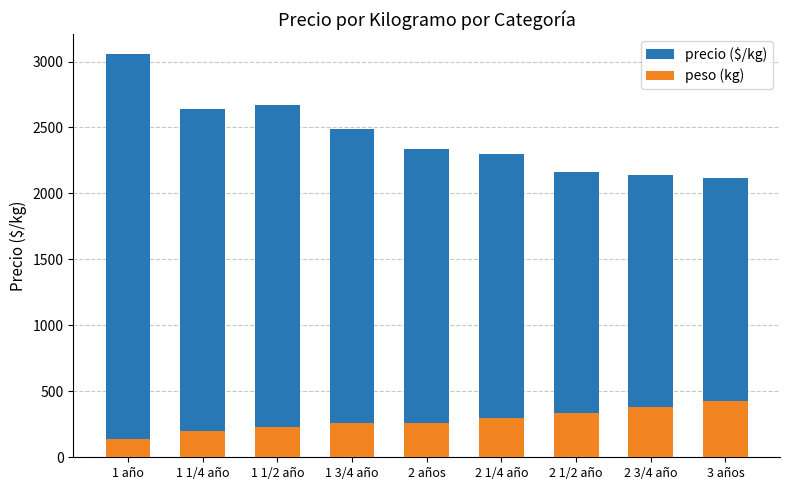

What is the difference between the second highest and minimum values in the precio ($/kg) series?

554